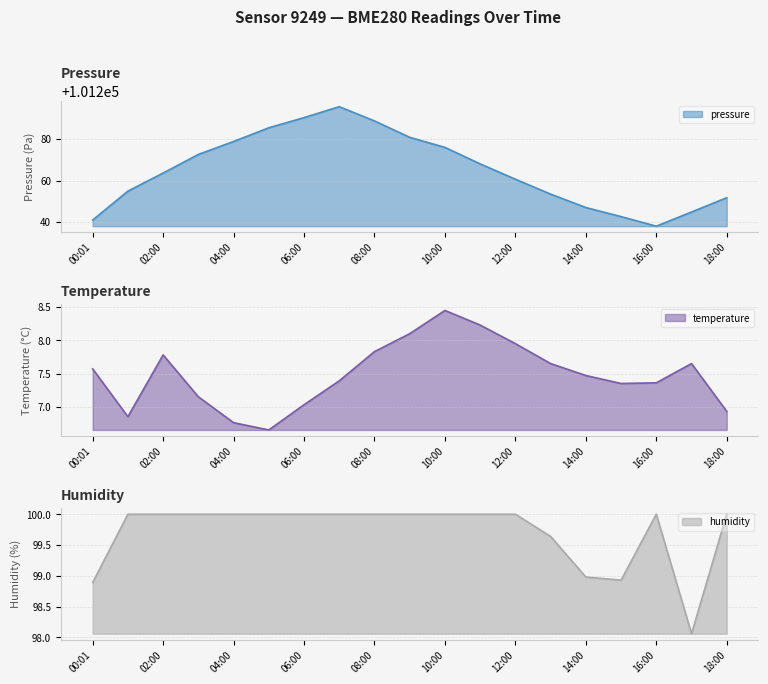

In pressure, how many points are lower than both neighbors (excluding endpoints)?

1